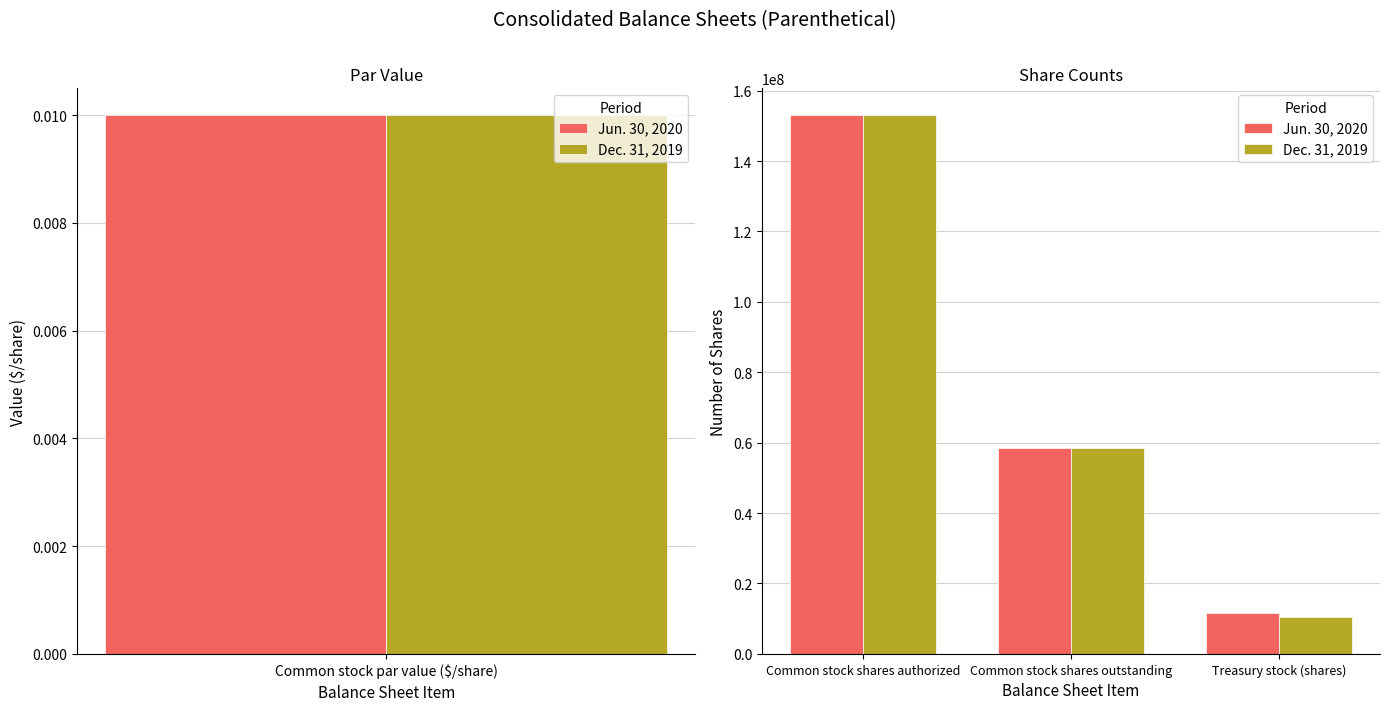

Is it true that Jun. 30, 2020 equals 11700000 at Treasury stock (shares)?

True